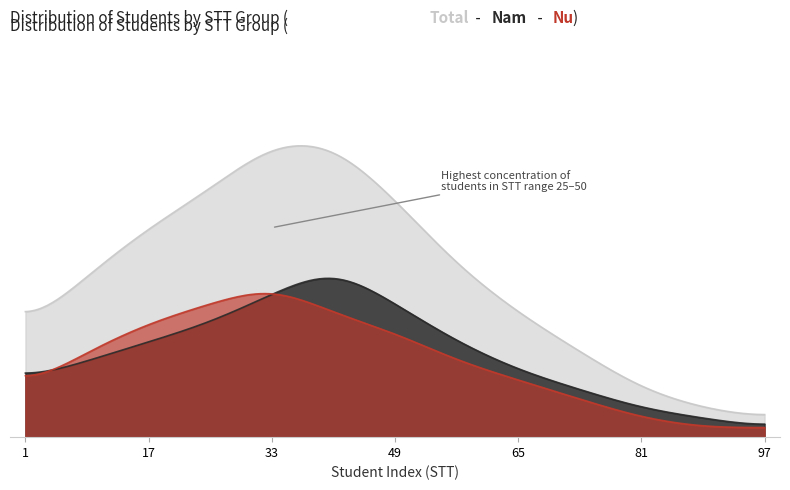

Is it true that Nam equals 20 at 25?

False